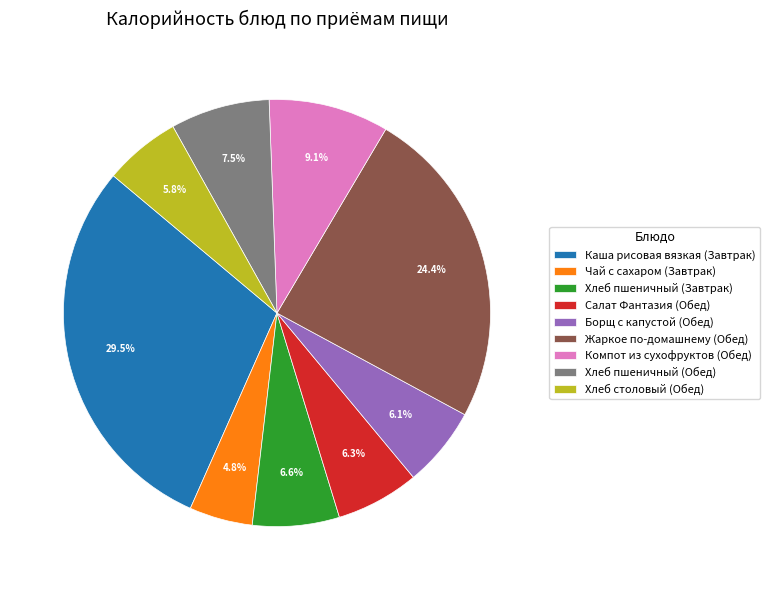

What is the largest slice in the pie chart?

Каша рисовая вязкая (Завтрак)